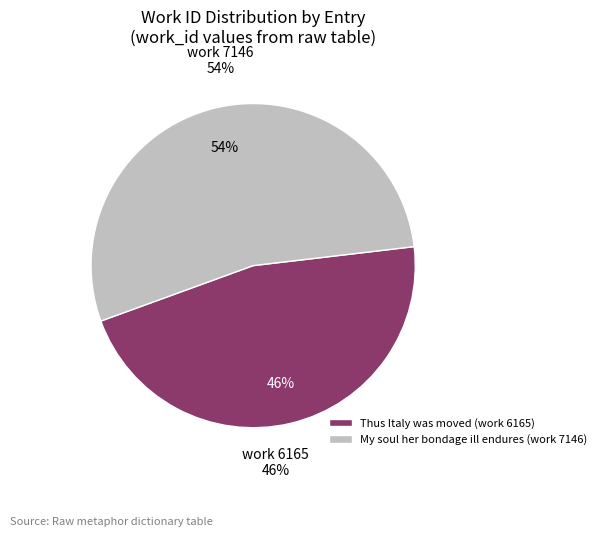

What is the change in value from Thus Italy was moved (work 6165) to My soul her bondage ill endures (work 7146)?

+981